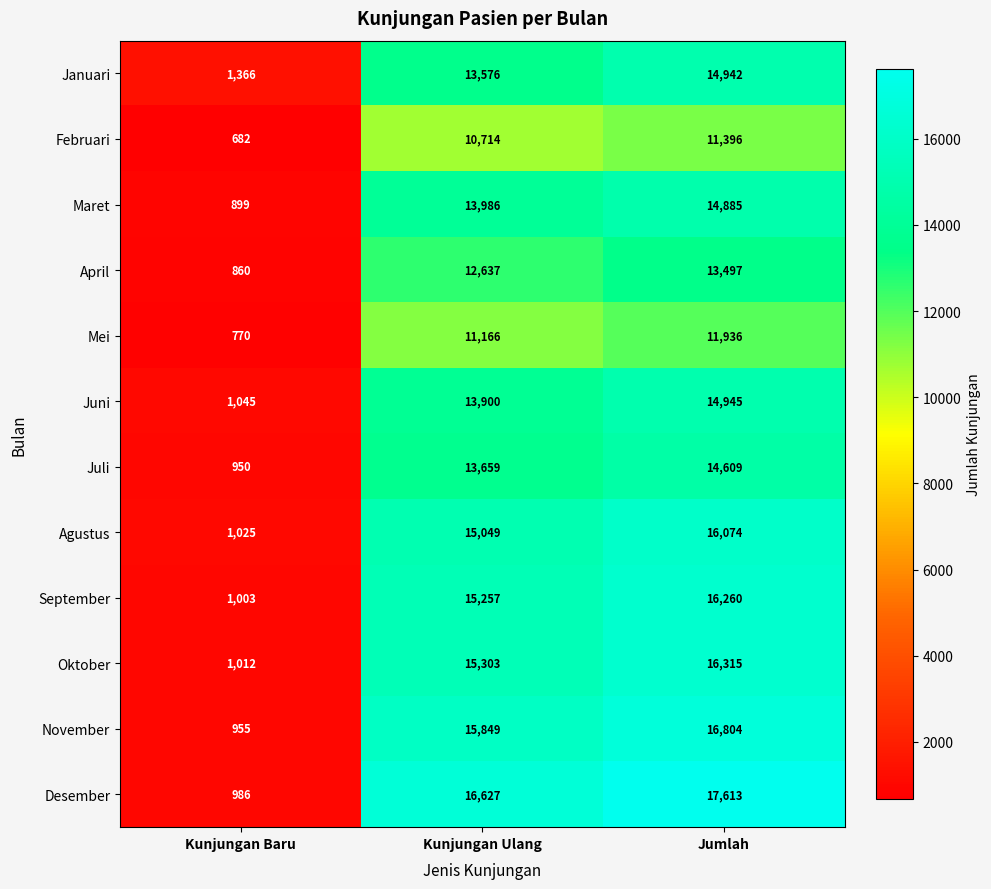

What is the approximate value of Agustus at Kunjungan Baru?

1025